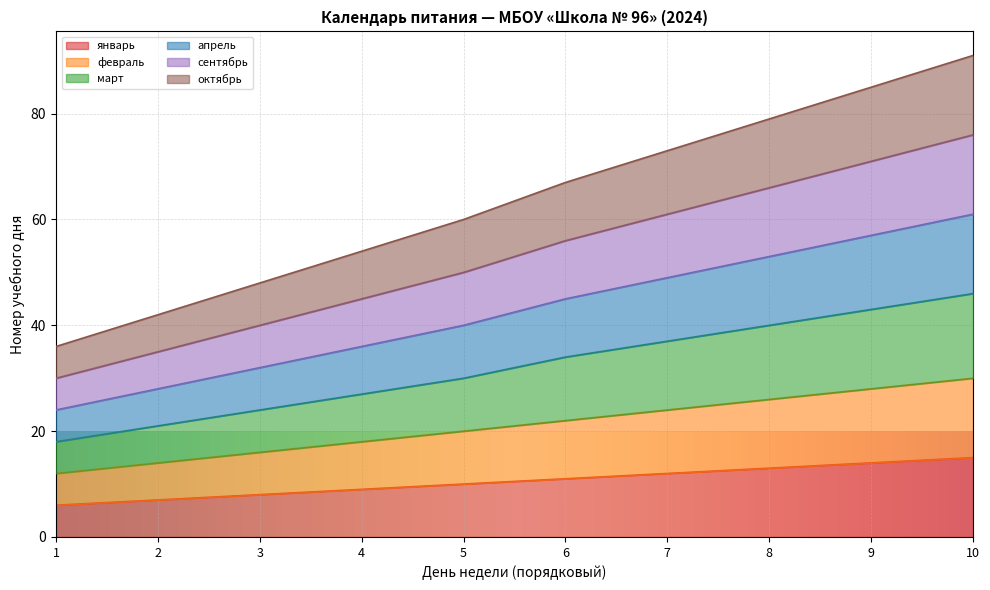

Does the chart display data point markers on the line(s)?

No